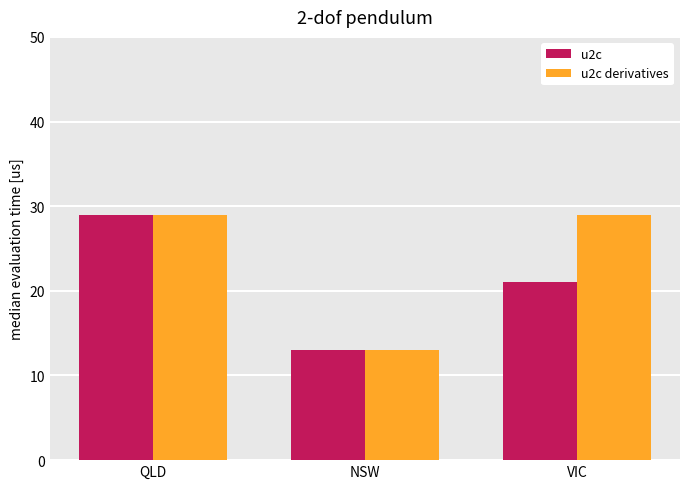

Between QLD and VIC, which series saw the biggest shift?

u2c